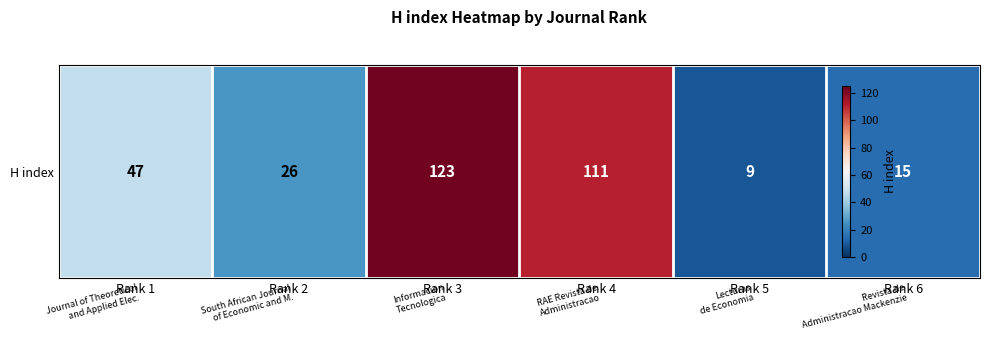

How many values are below 47?

3